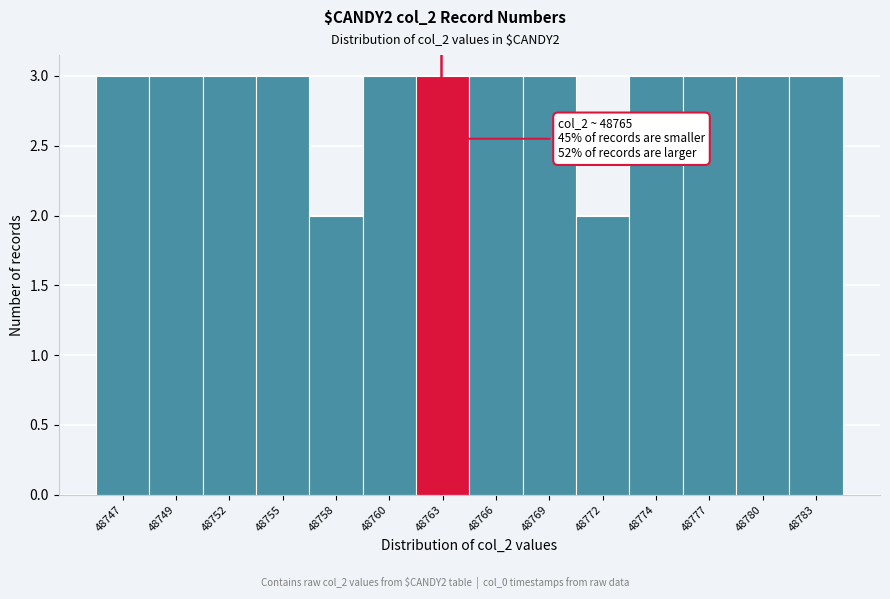

Reading left to right, list all the values displayed in this chart.

48747=3	48749=3	48752=3	48755=3	48758=2	48760=3	48763=3	48766=3	48769=3	48772=2	48774=3	48777=3	48780=3	48783=3